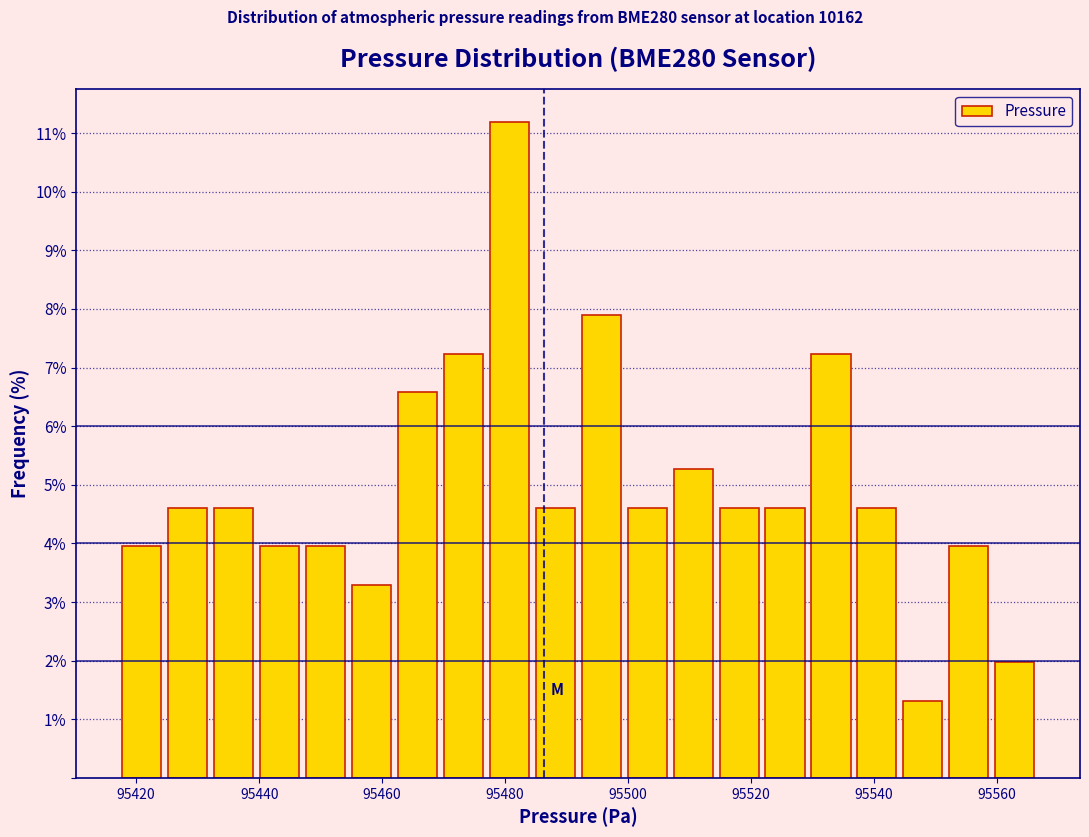

Around what value on the x-axis is the tallest bar? Give the approximate position of its centre, as read against the axis.

95480